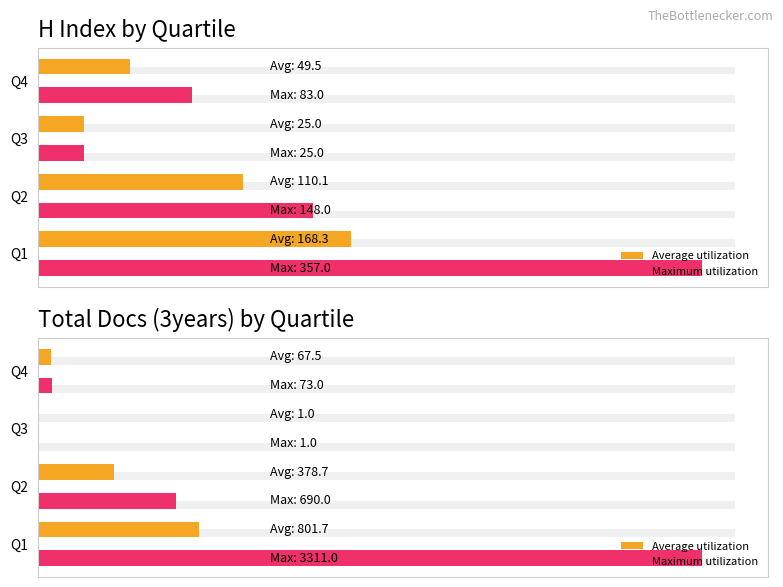

How many values in the Average utilization series are below 378?

2